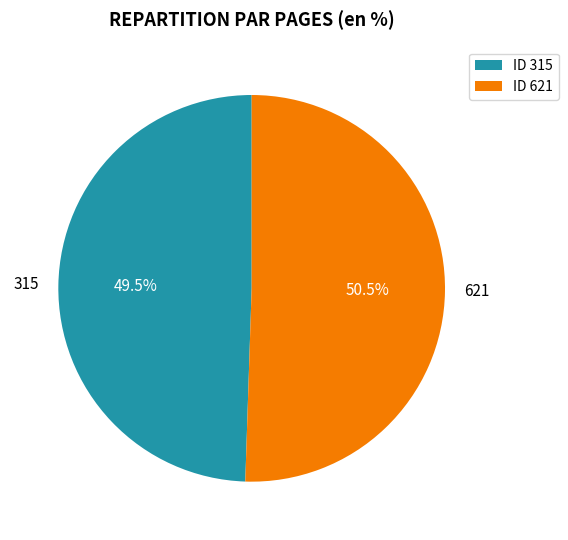

How many slices are in this pie chart?

2